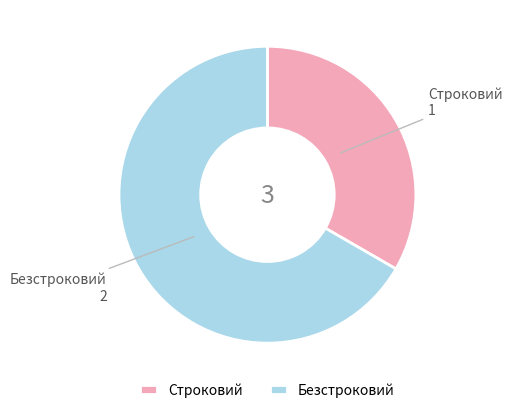

Rank the categories by value from lowest to highest.

Строковий, Безстроковий